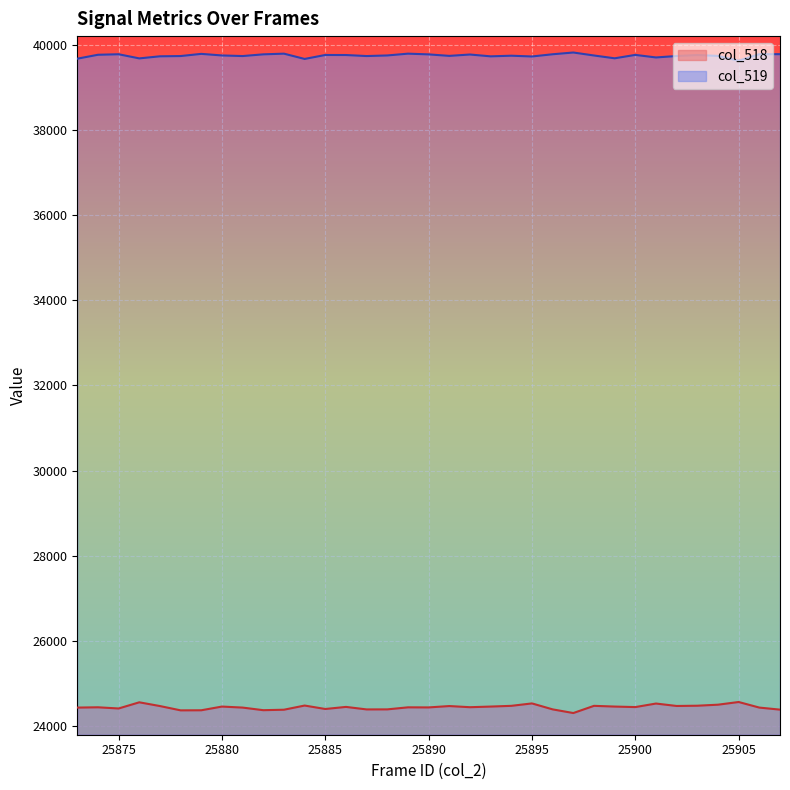

At how many categories does at least one series exceed 30383?

35